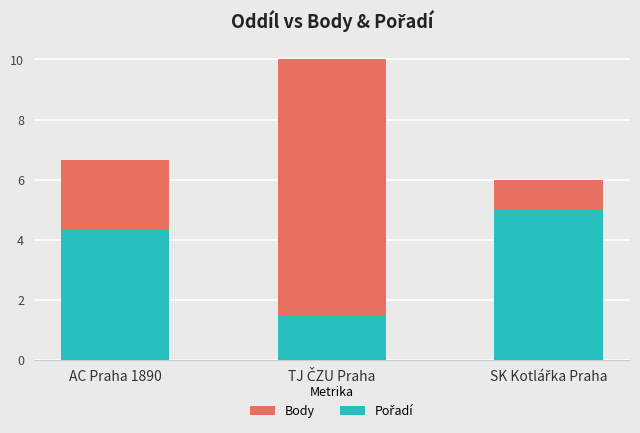

How many groups of bars are there?

3